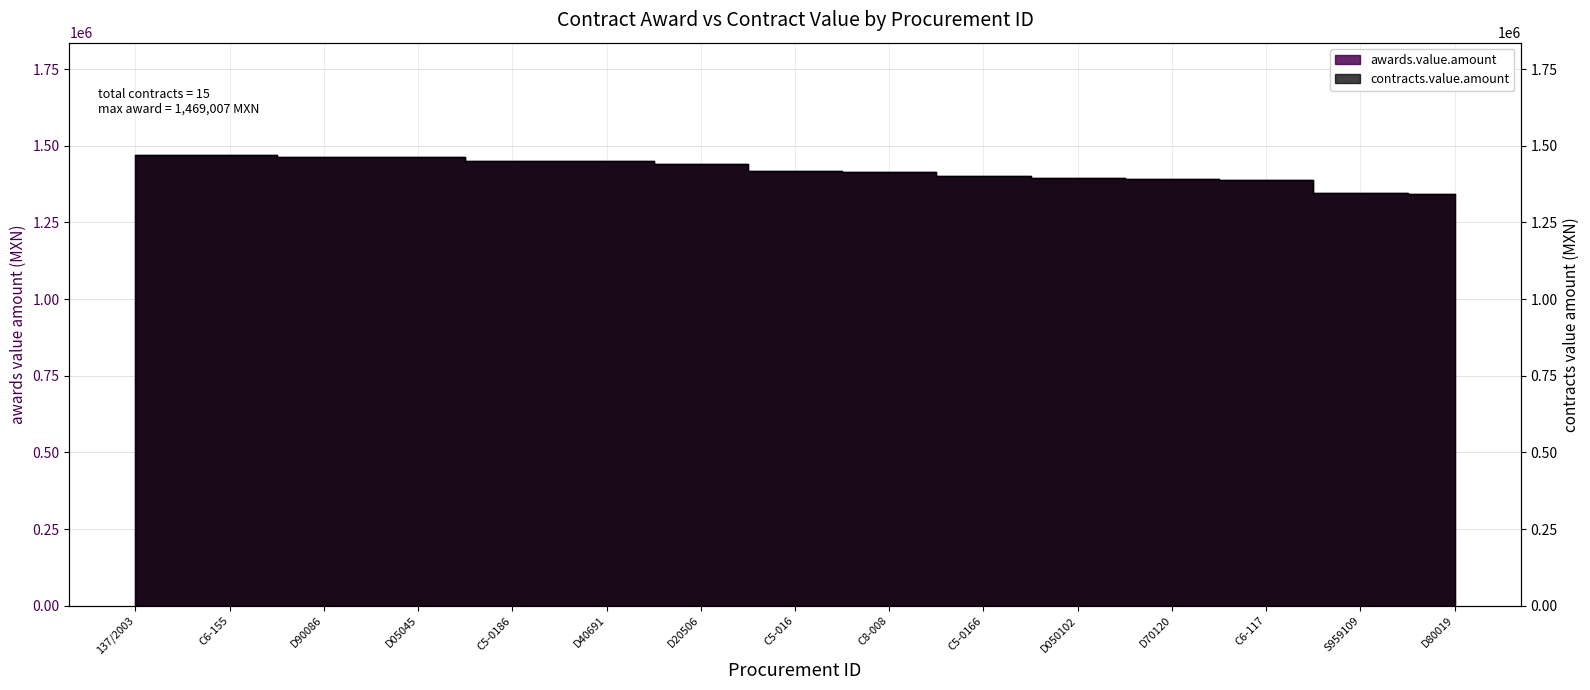

Which series has the largest total across all categories?

awards.value.amount